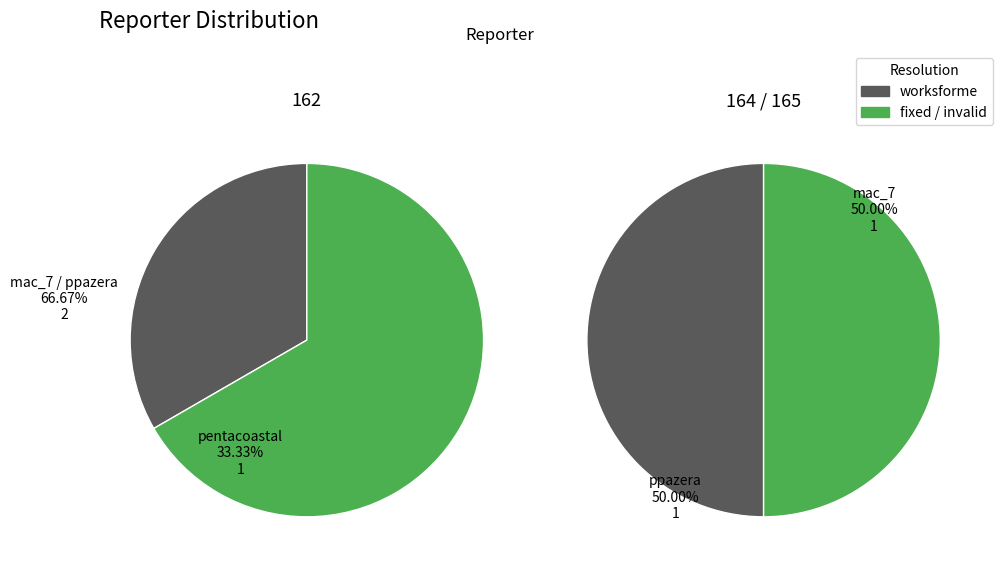

What is the change in value from 1 to 2?

+1